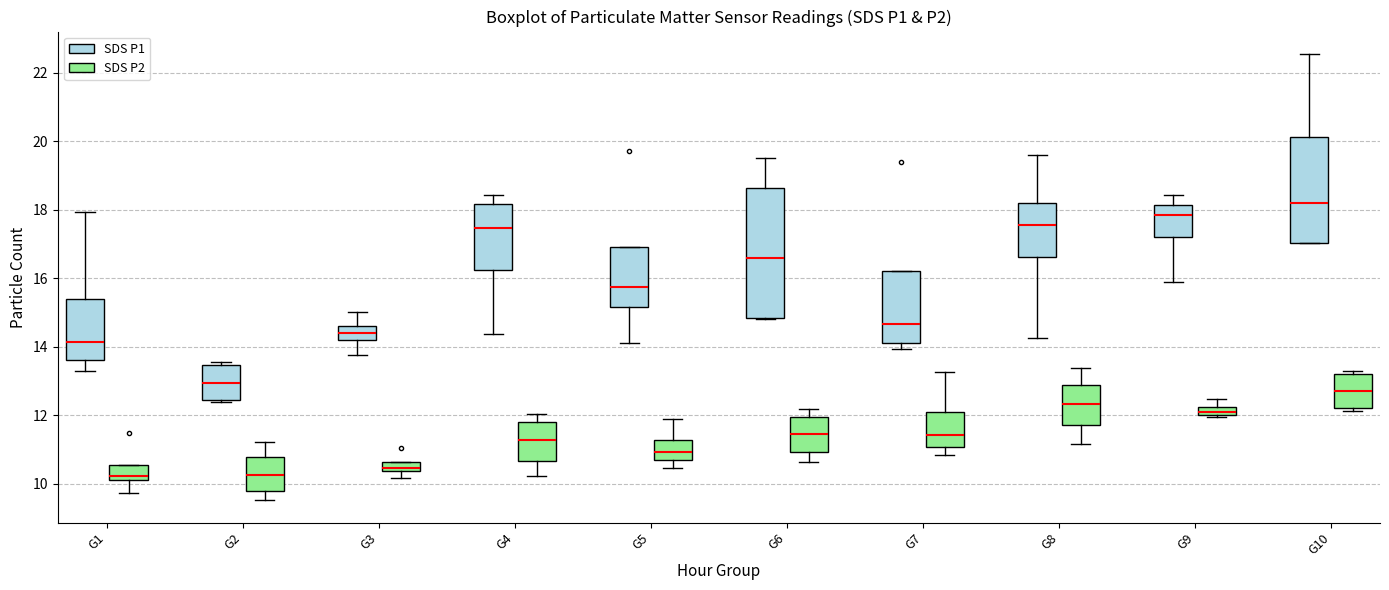

Where is the lower edge of the box for G2 (SDS P1) on the y-axis? The values are not printed on the chart, so give them approximately, as read against the axis.

12.4